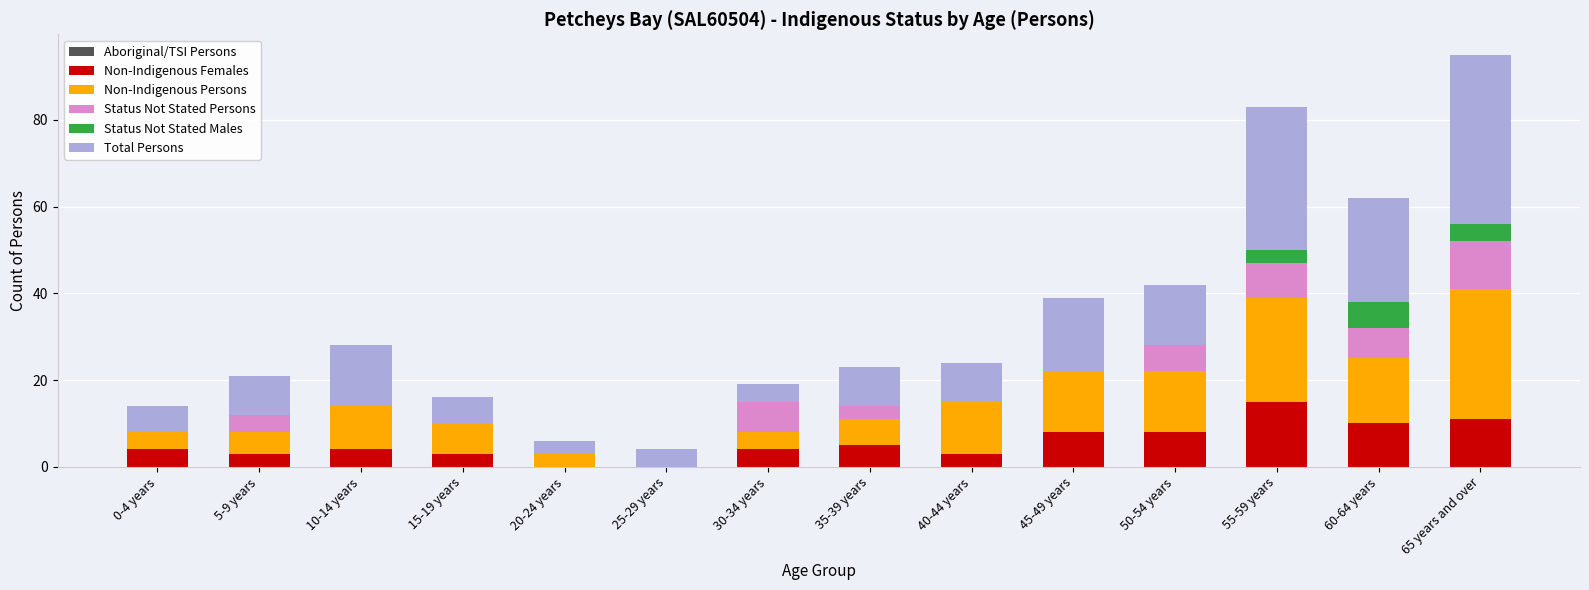

What is the sum of the Non-Indigenous Females values at 50-54 years and 20-24 years?

8